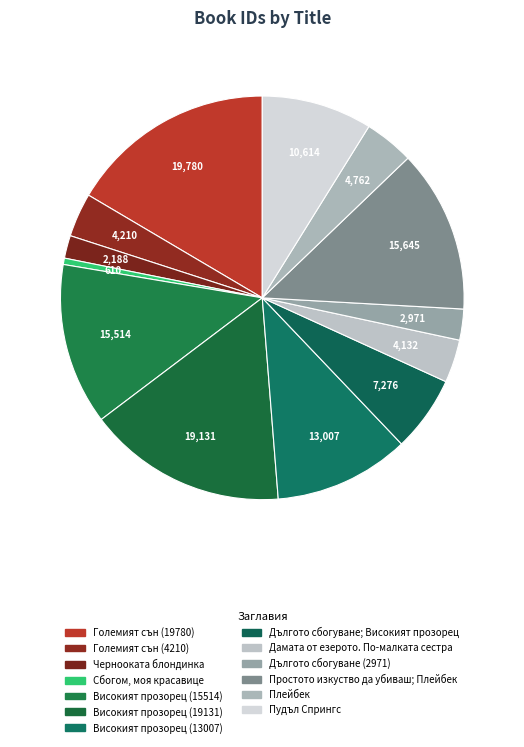

How many segments does this pie chart have?

13